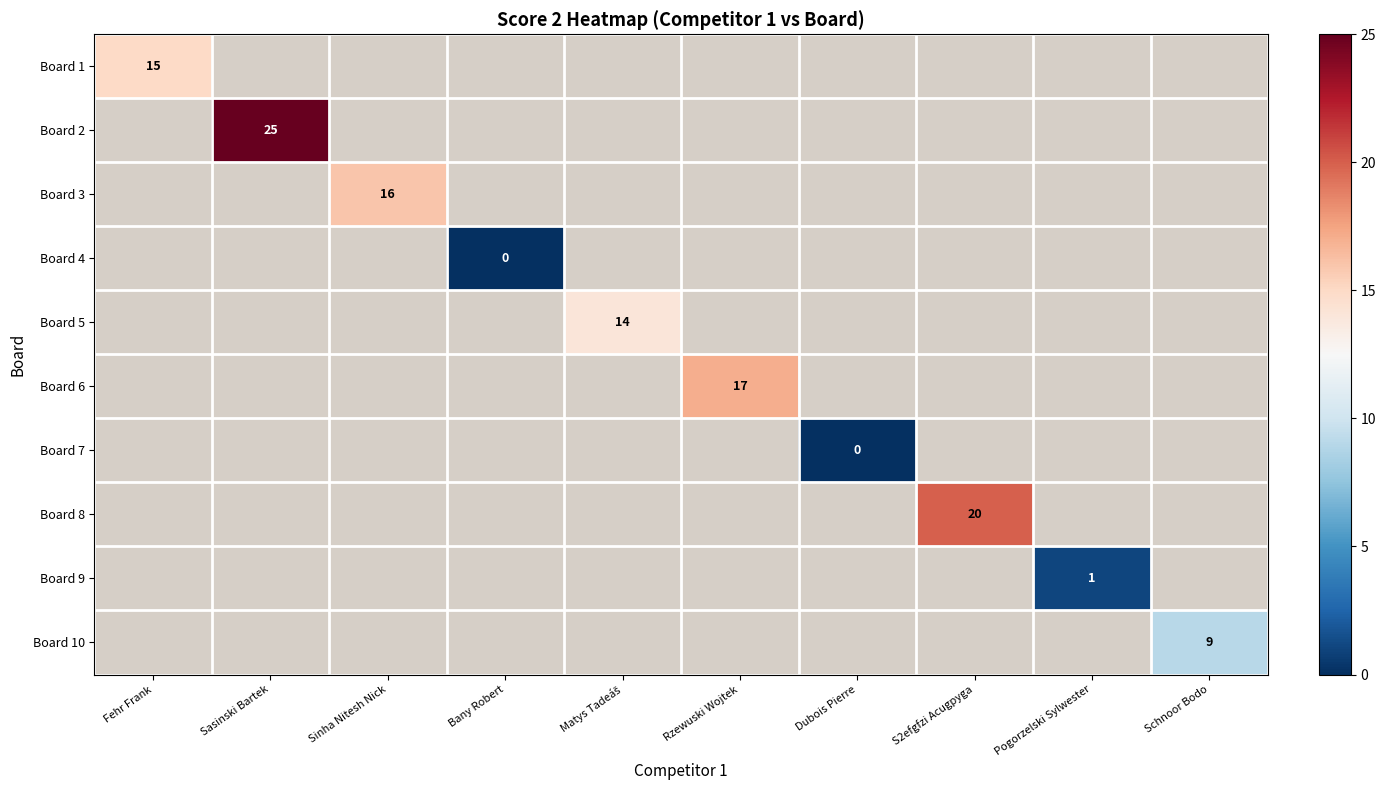

The value of Board 1 at Fehr Frank is 21. True or false?

False